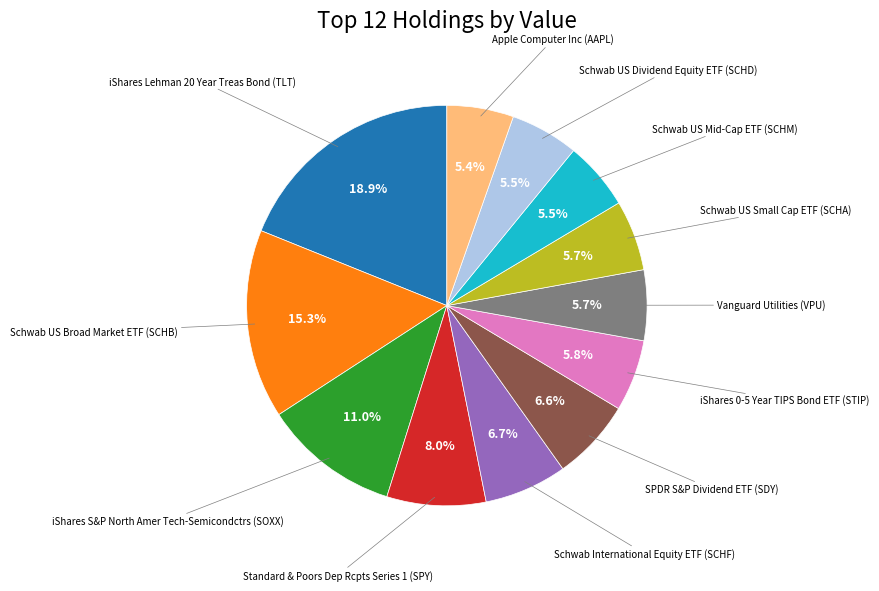

Does any single category account for the majority?

No